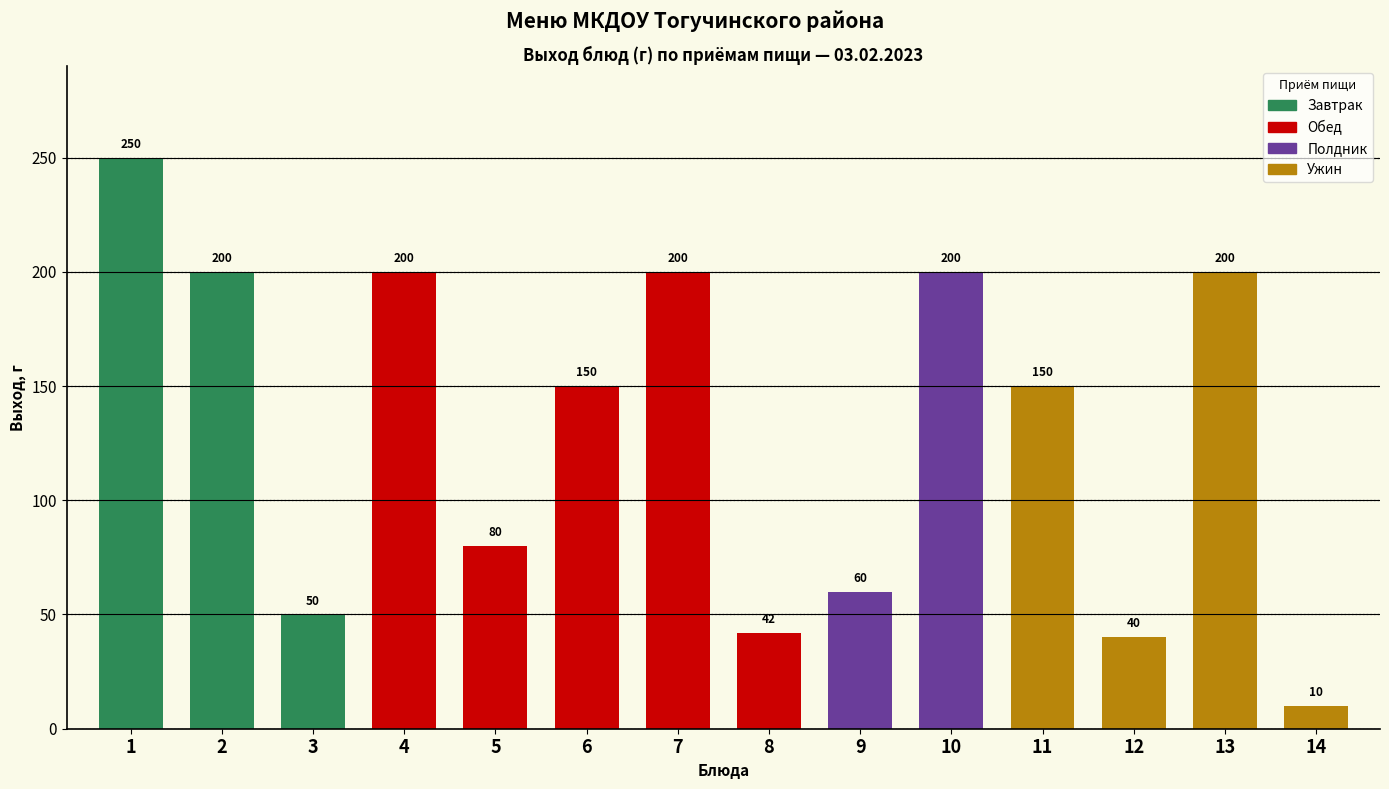

Reading left to right, list all the values displayed in this chart.

1=250	2=200	3=50	4=200	5=80	6=150	7=200	8=42	9=60	10=200	11=150	12=40	13=200	14=10